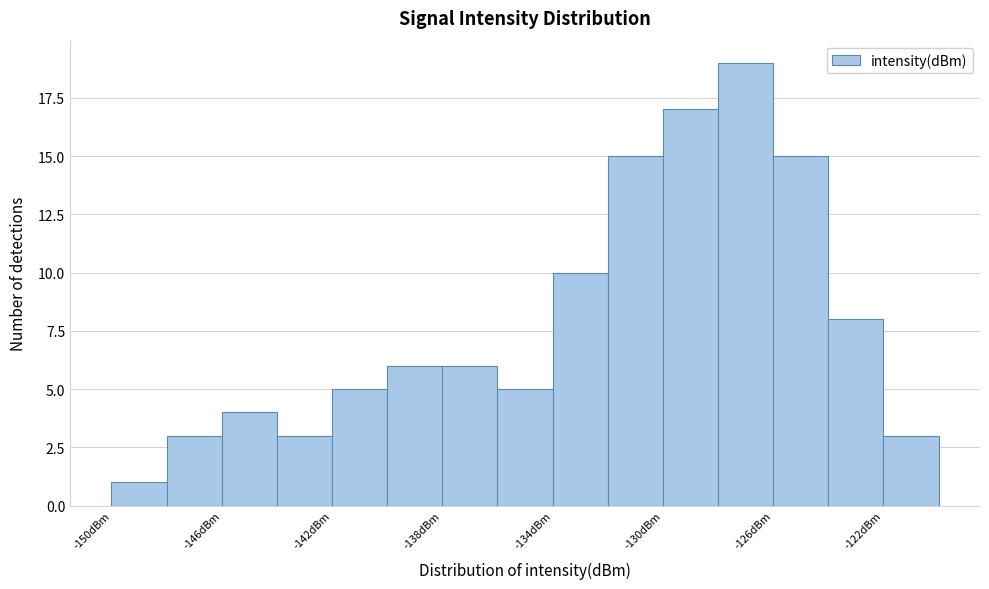

Reading left to right, transcribe this chart: for each bar, give the range it covers on the x-axis and its height. The values are not printed on the chart, so give them approximately, as read against the axis.

-150 to -148: 1
-148 to -146: 3
-146 to -144: 4
-144 to -142: 3
-142 to -140: 5
-140 to -138: 6
-138 to -136: 6
-136 to -134: 5
-134 to -132: 10
-132 to -130: 15
-130 to -128: 17
-128 to -126: 19
-126 to -124: 15
-124 to -122: 8
-122 to -120: 3